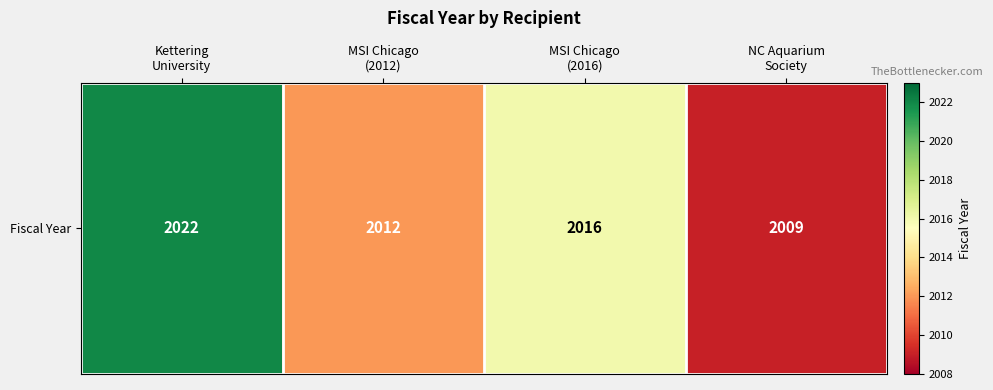

Rank the categories by value from highest to lowest.

Kettering
University, MSI Chicago
(2016), MSI Chicago
(2012), NC Aquarium
Society